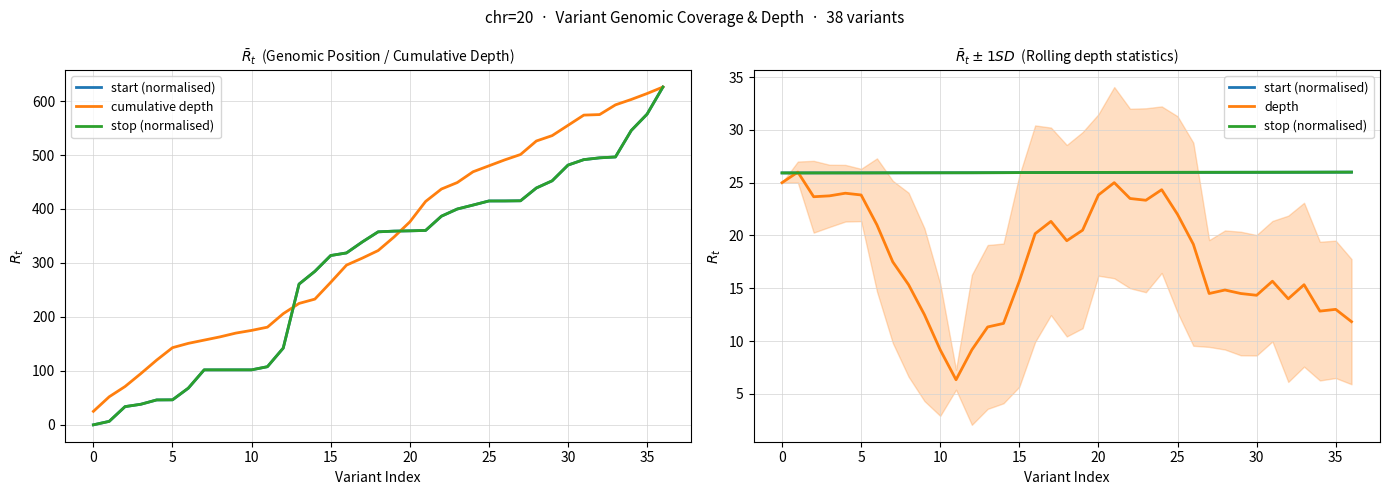

True or false: cumulative depth and depth intersect in this chart.

False